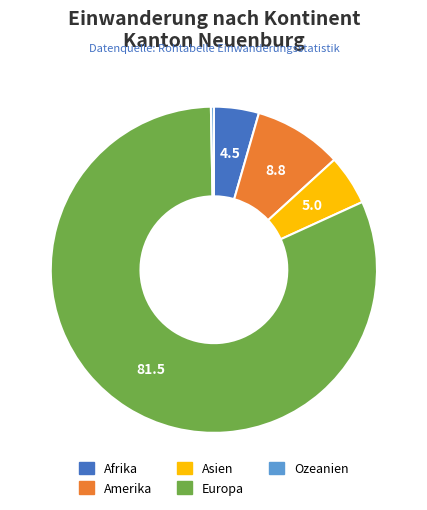

Which category accounts for the majority?

Europa